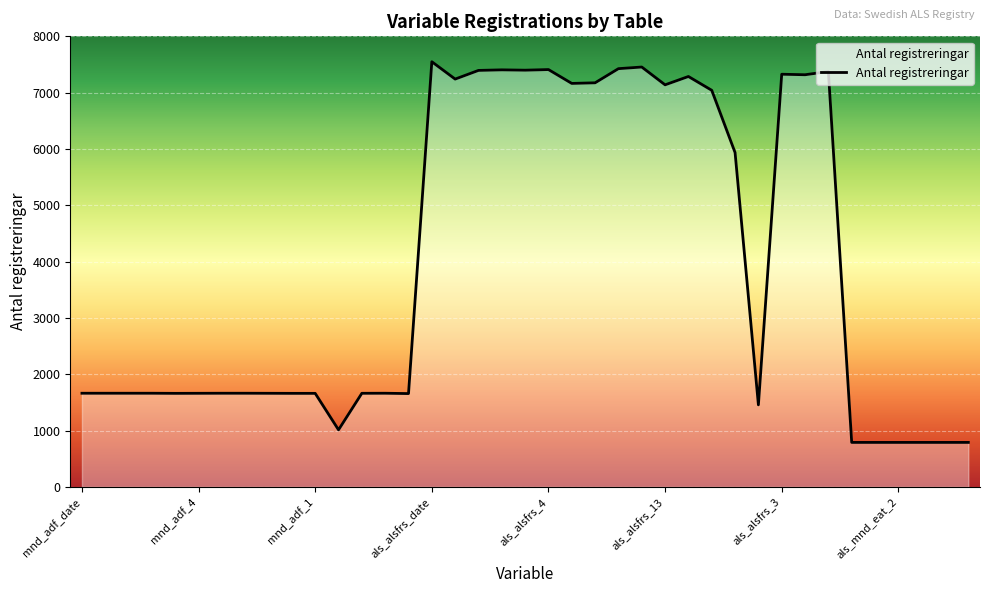

What is the maximum value shown in the chart?

7549